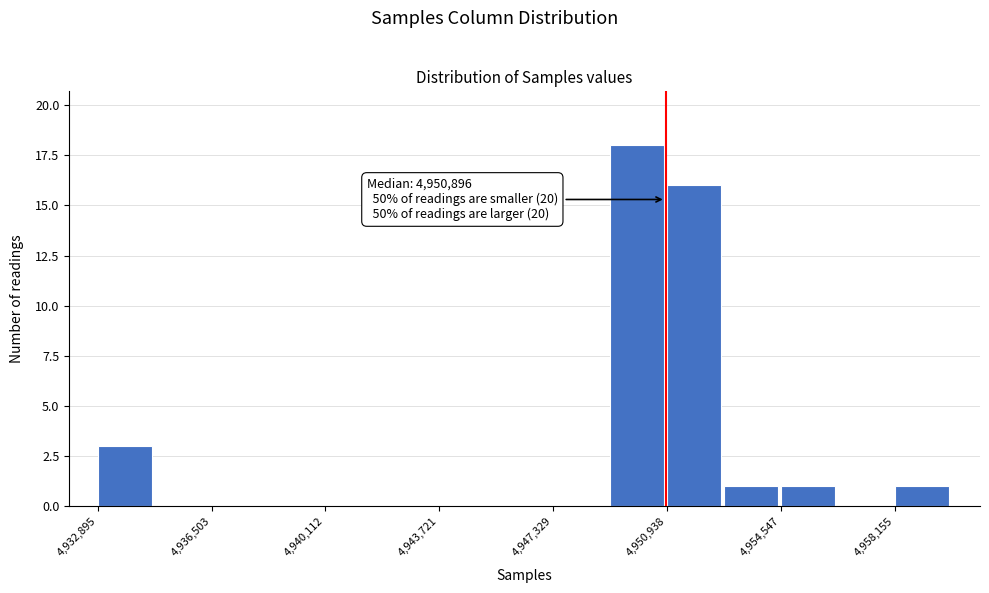

Around what value on the x-axis is the tallest bar? Give the approximate position of its centre, as read against the axis.

4950000